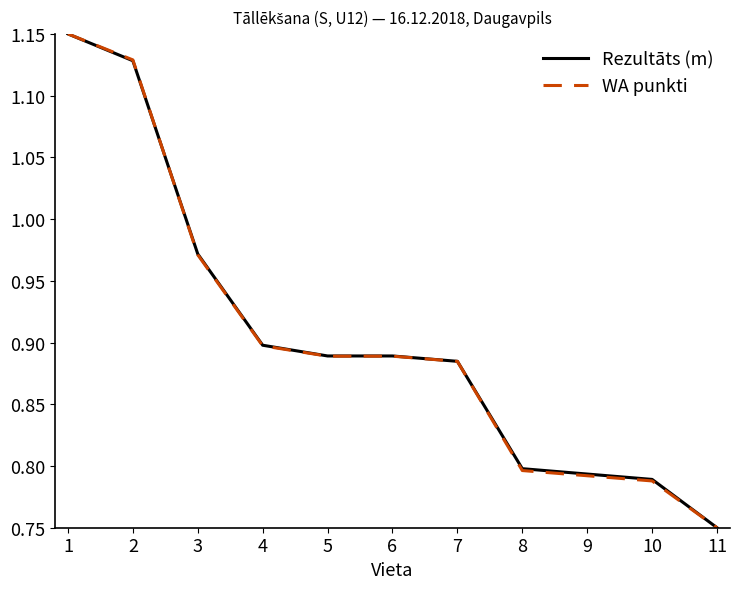

At which category does the chart reach its minimum across all series?

11